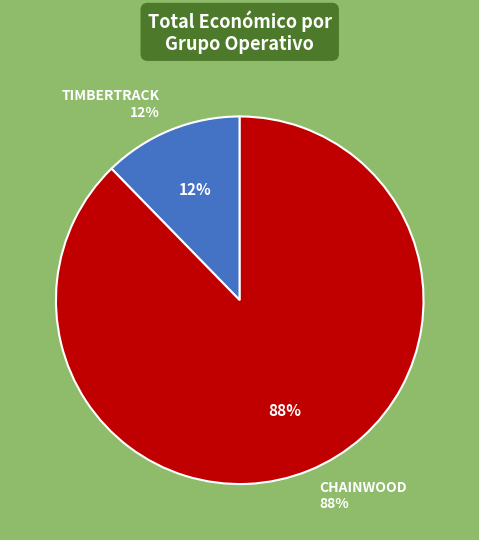

To the nearest percent, what percentage of the pie is TIMBERTRACK?

12%